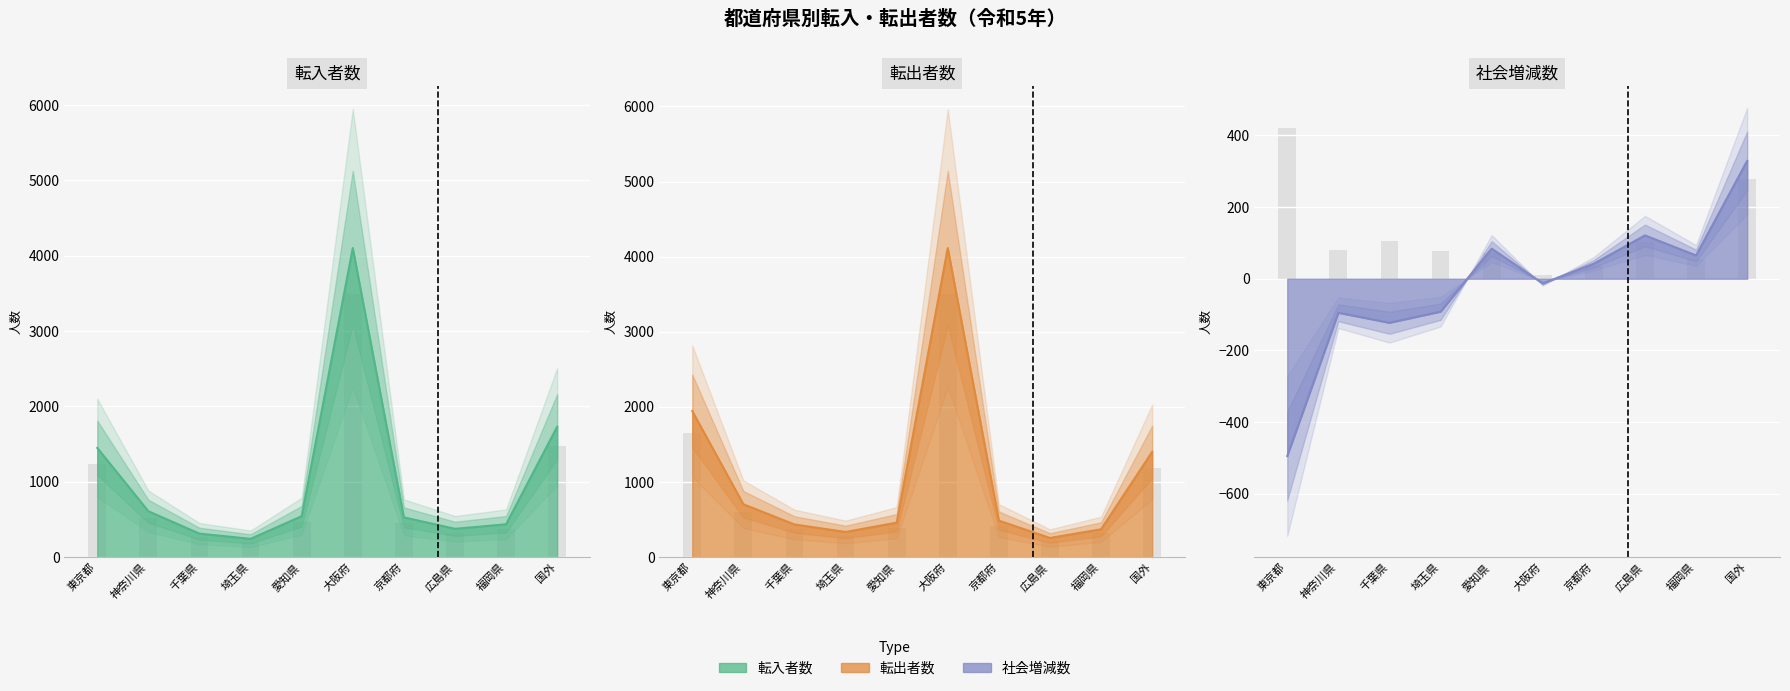

What is the label of the 8th bar from the left?

広島県